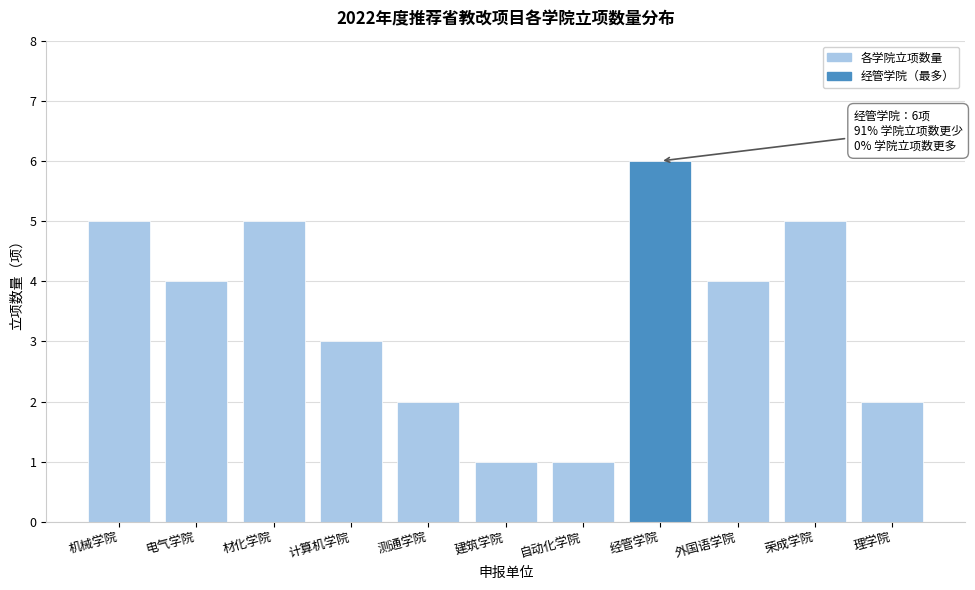

Reading left to right, transcribe all the data shown in this chart.

5	4	5	3	2	1	1	6	4	5	2